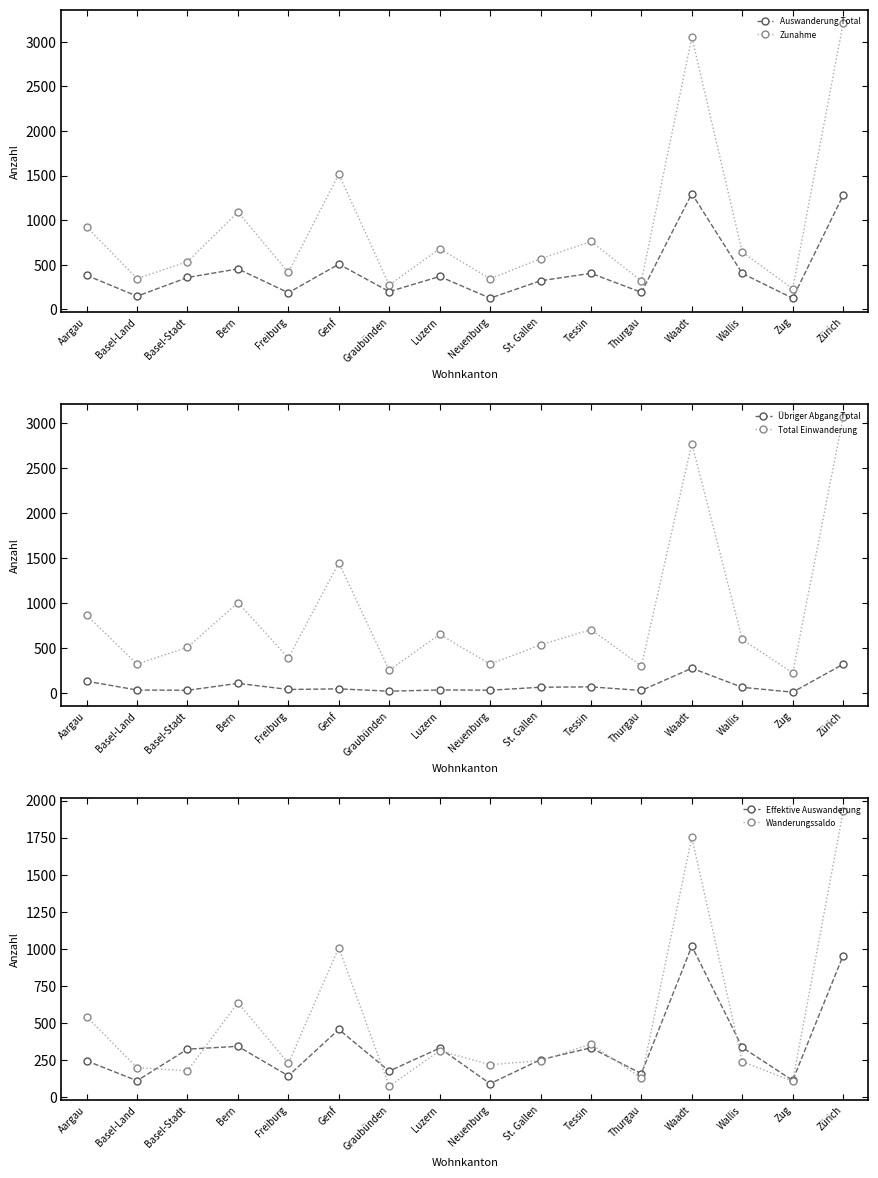

Between Neuenburg and Tessin, which series saw the biggest shift?

Zunahme